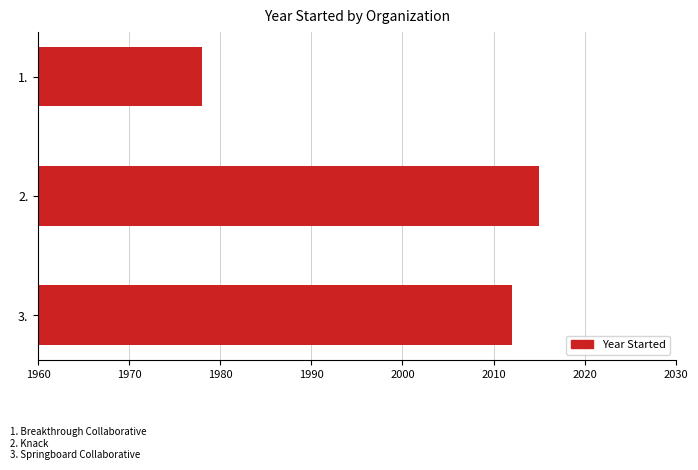

Which label corresponds to the largest value in the chart?

2.